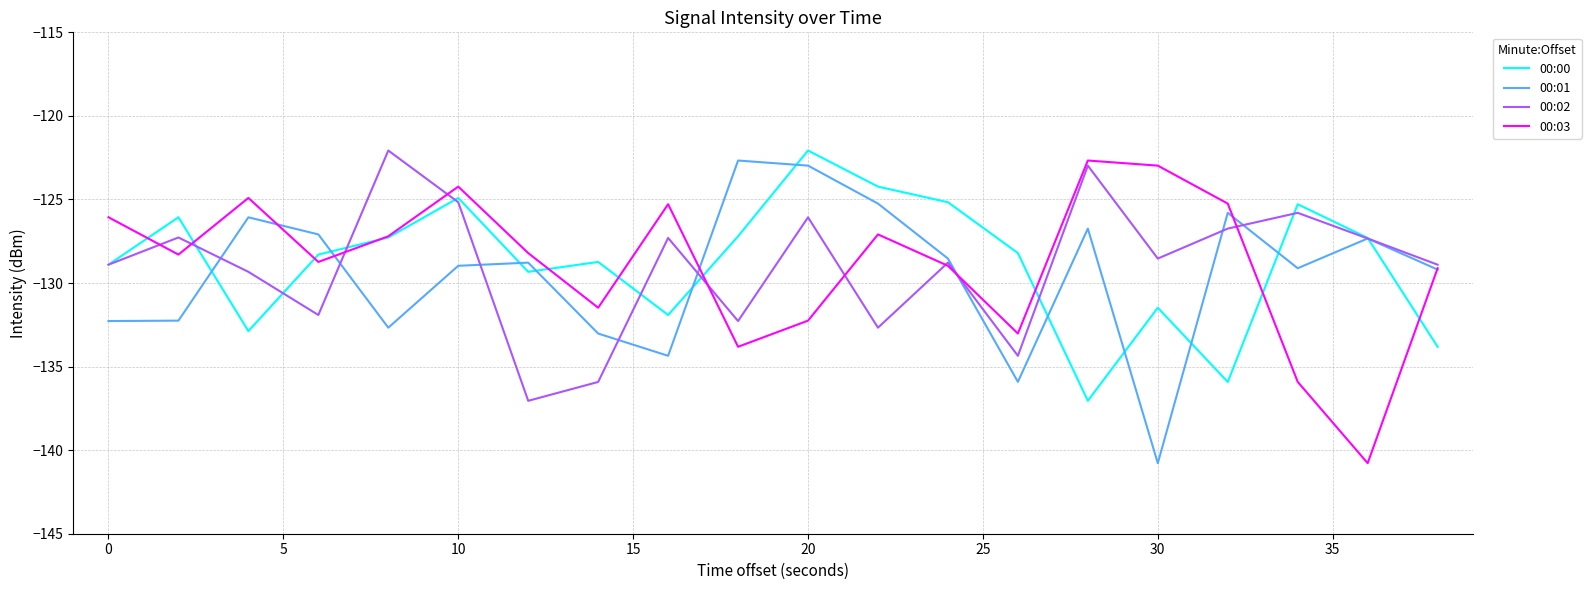

What is the highest value of the 00:00 series?

-122.1